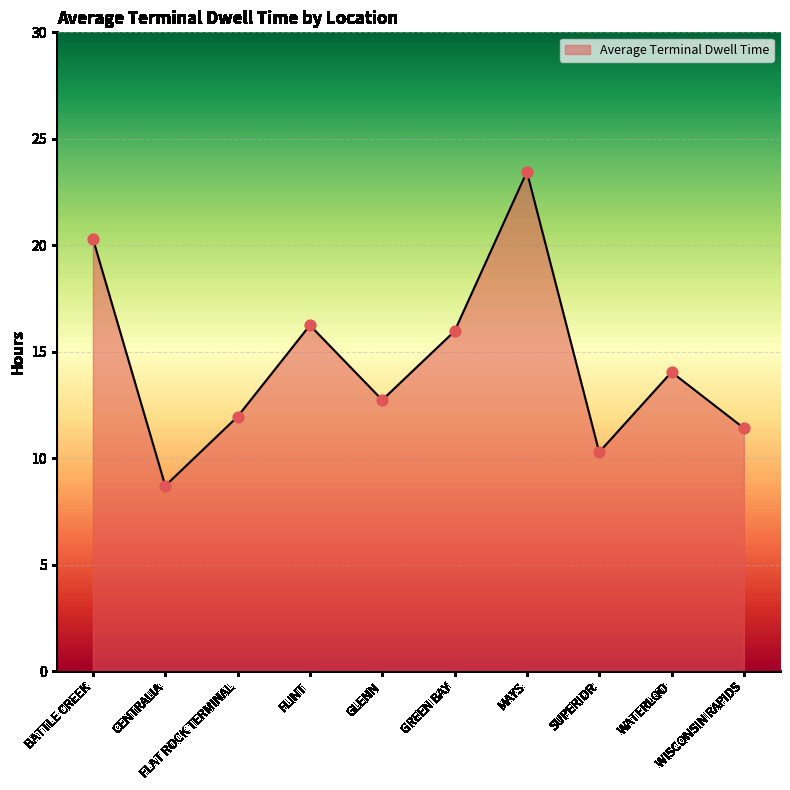

Approximately how many times larger is the value at GREEN BAY compared to GLENN?

1.3